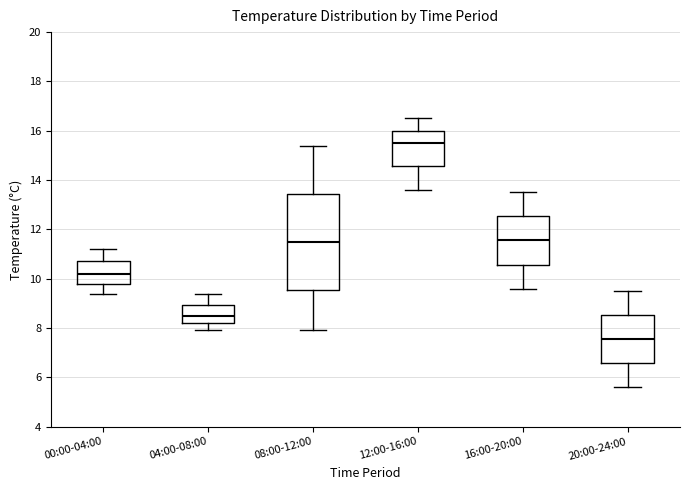

Reading left to right, transcribe this box plot: for each box, give where its median line is, the range the box spans, and where its two whiskers end, as read against the y-axis. The values are not printed on the chart, so give them approximately, as read against the axis.

00:00-04:00: median 10.2, box 9.8 to 10.8, whiskers 9.4 to 11.2
04:00-08:00: median 8.6, box 8.2 to 9.0, whiskers 8.0 to 9.4
08:00-12:00: median 11.6, box 9.6 to 13.4, whiskers 8.0 to 15.4
12:00-16:00: median 15.6, box 14.6 to 16.0, whiskers 13.6 to 16.6
16:00-20:00: median 11.6, box 10.6 to 12.6, whiskers 9.6 to 13.6
20:00-24:00: median 7.6, box 6.6 to 8.6, whiskers 5.6 to 9.6